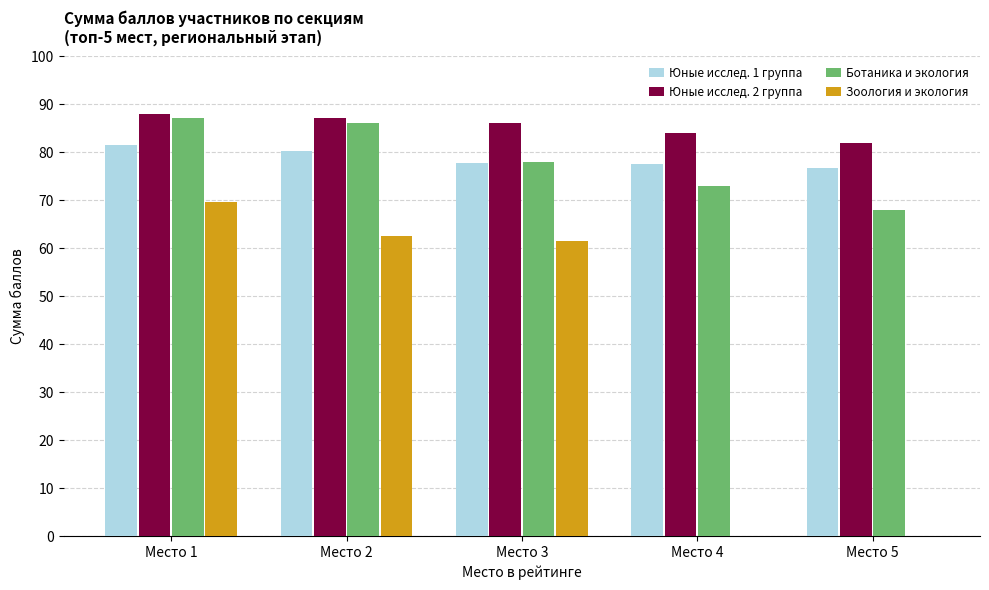

Which label corresponds to the largest value in the chart?

Место 1